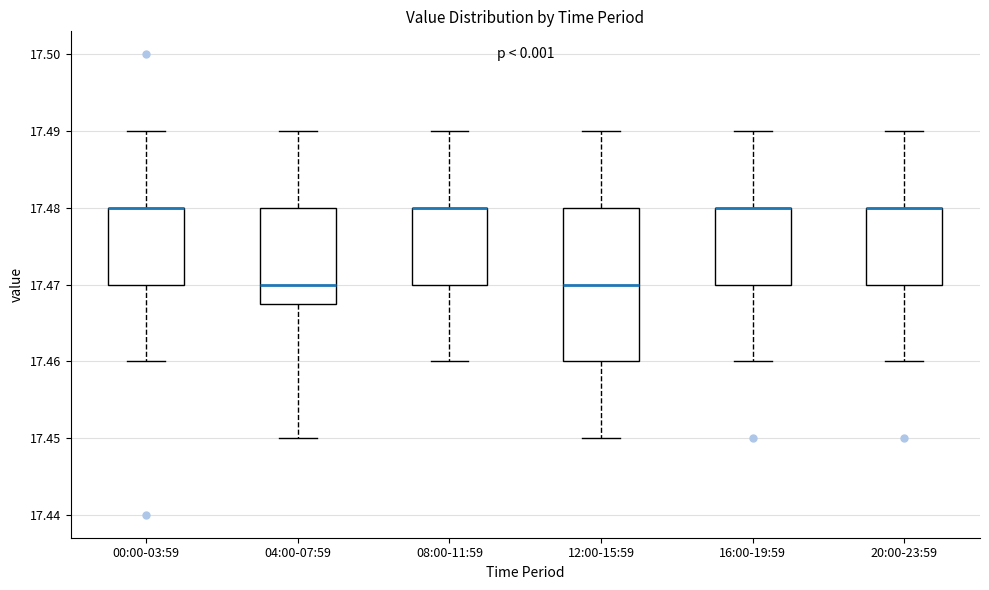

Reading left to right, read every box against the y-axis: the position of its median line, the range the box covers, and the ends of its whiskers. The values are not printed on the chart, so give them approximately, as read against the axis.

00:00-03:59: median 17.480 (drawn on the box's upper edge), box 17.470 to 17.480, whiskers 17.460 to 17.490
04:00-07:59: median 17.470, box 17.468 to 17.480, whiskers 17.450 to 17.490
08:00-11:59: median 17.480 (drawn on the box's upper edge), box 17.470 to 17.480, whiskers 17.460 to 17.490
12:00-15:59: median 17.470, box 17.460 to 17.480, whiskers 17.450 to 17.490
16:00-19:59: median 17.480 (drawn on the box's upper edge), box 17.470 to 17.480, whiskers 17.460 to 17.490
20:00-23:59: median 17.480 (drawn on the box's upper edge), box 17.470 to 17.480, whiskers 17.460 to 17.490